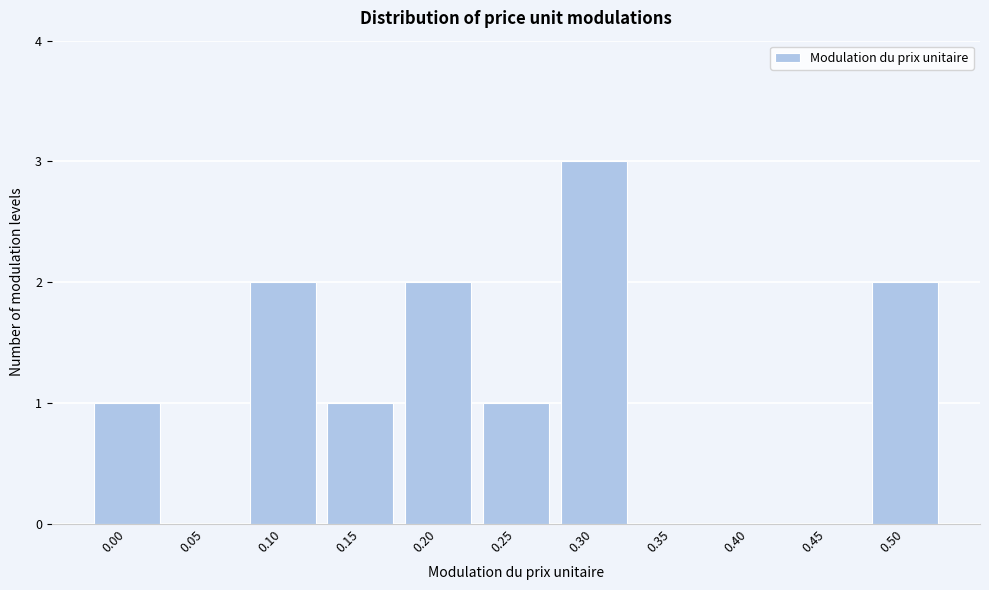

Reading left to right, what are all the values shown in this chart?

0.00=1	0.05=0	0.10=2	0.15=1	0.20=2	0.25=1	0.30=3	0.35=0	0.40=0	0.45=0	0.50=2